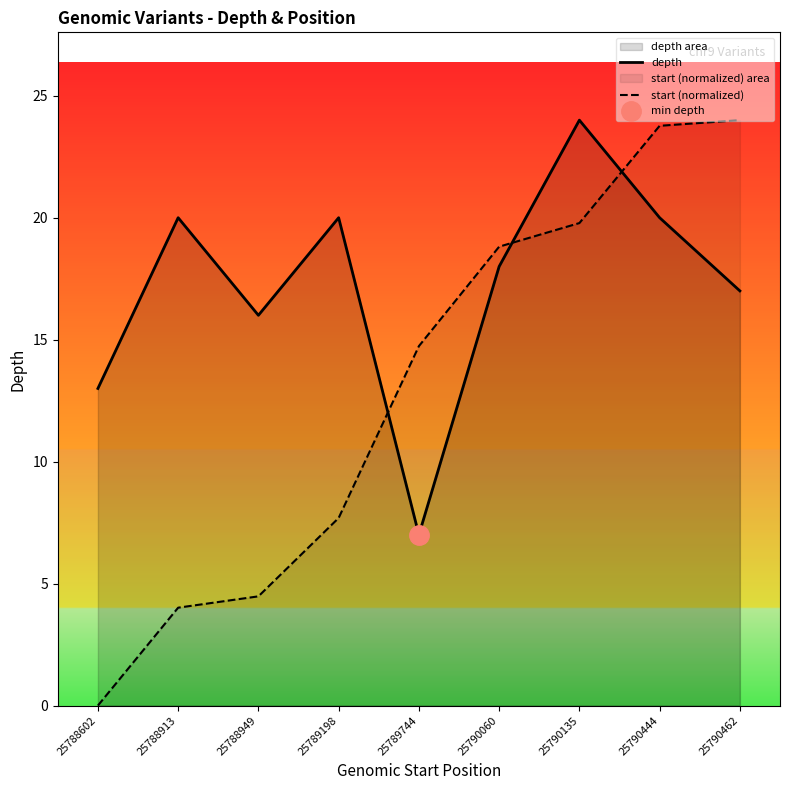

Between which two adjacent categories do depth and start (normalized) first intersect?

25789198 and 25789744